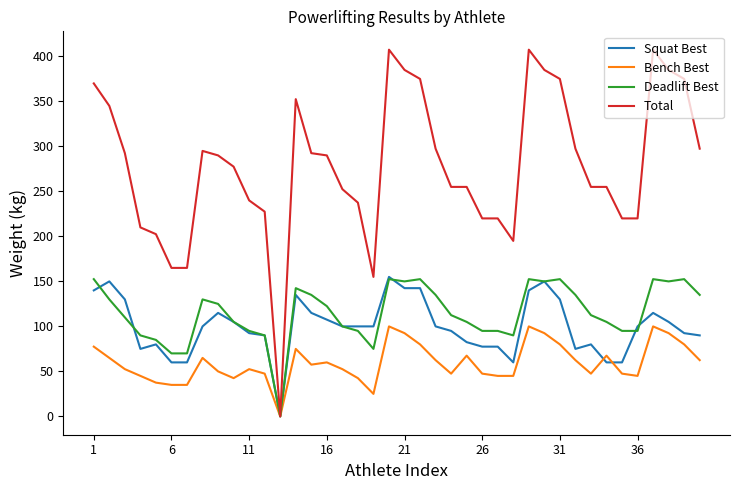

How many values in the Deadlift Best series are below 112?

19